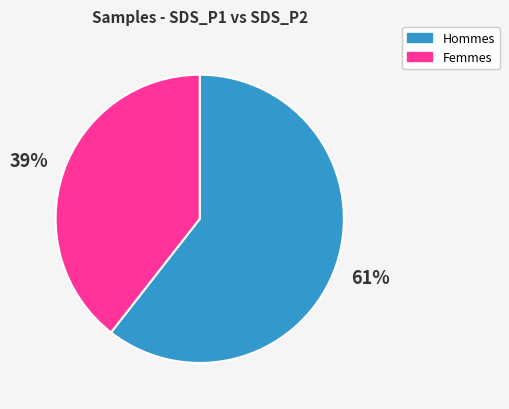

Is there a majority slice in this chart?

Yes